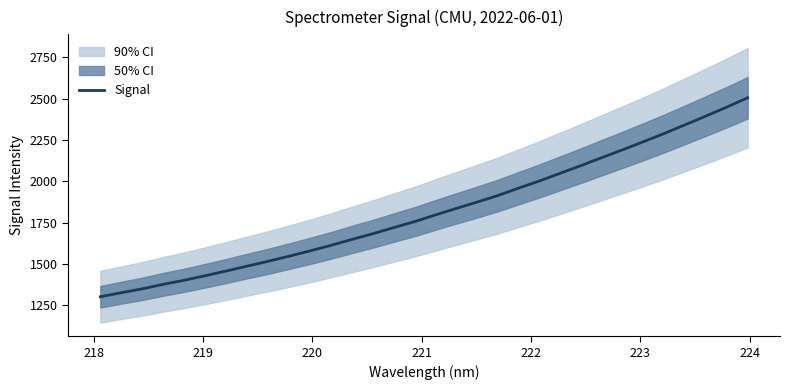

What is the minimum value for Signal?

1301.9